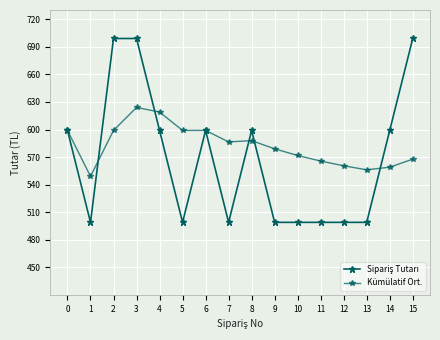

Is this an area chart (filled region under the line)?

No